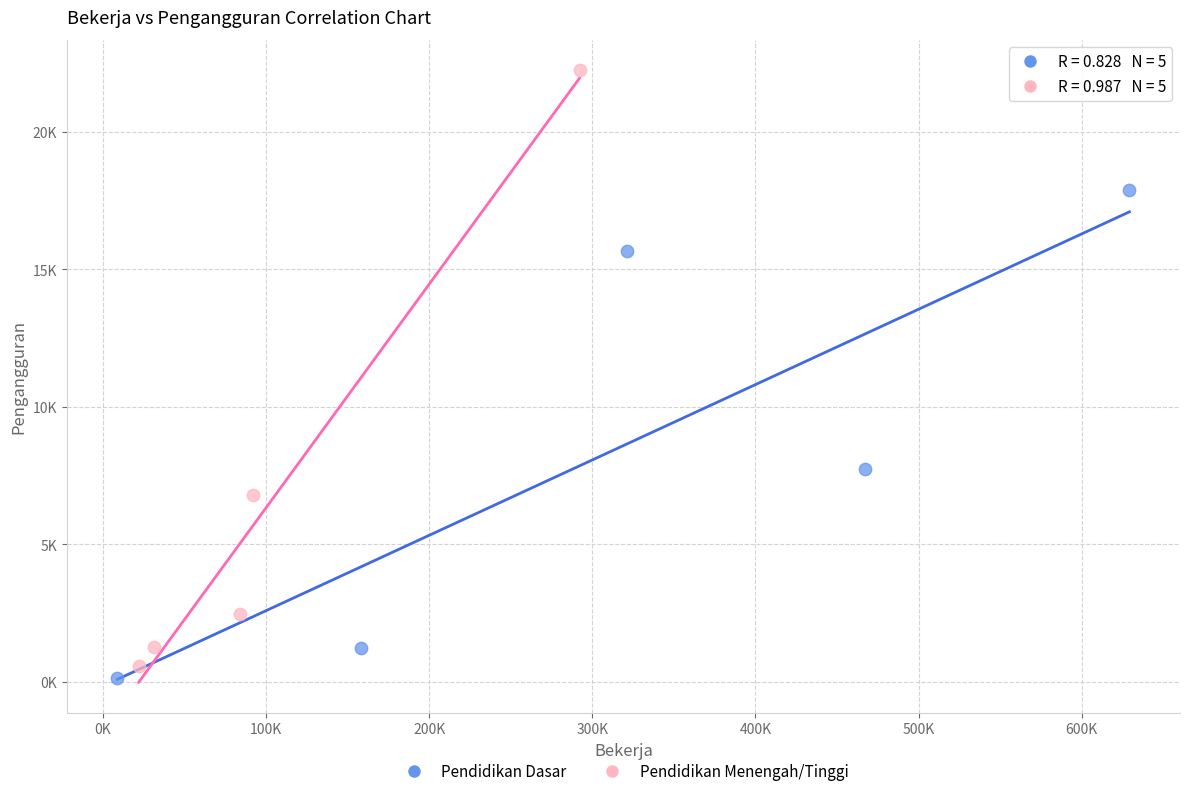

Which series has the widest spread of Y values?

Pendidikan Menengah/Tinggi